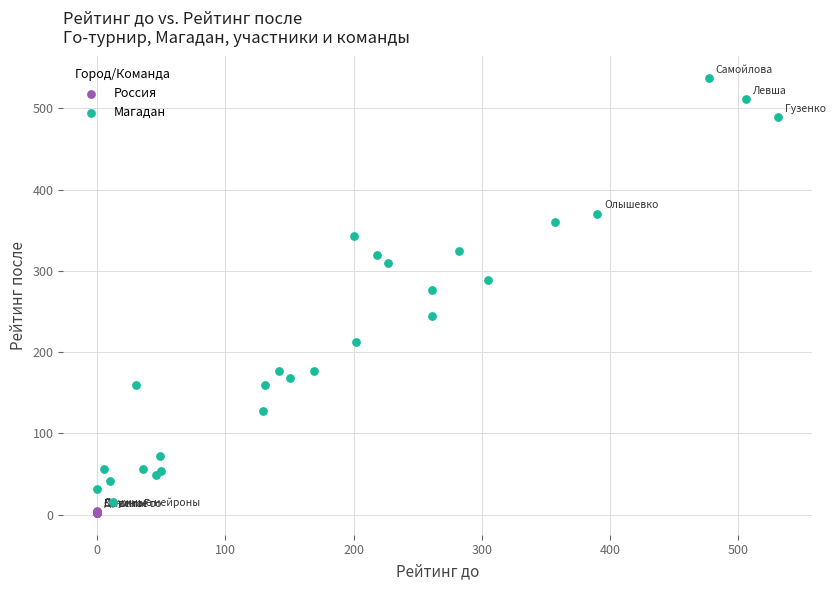

Which series contains the highest Y value?

Магадан